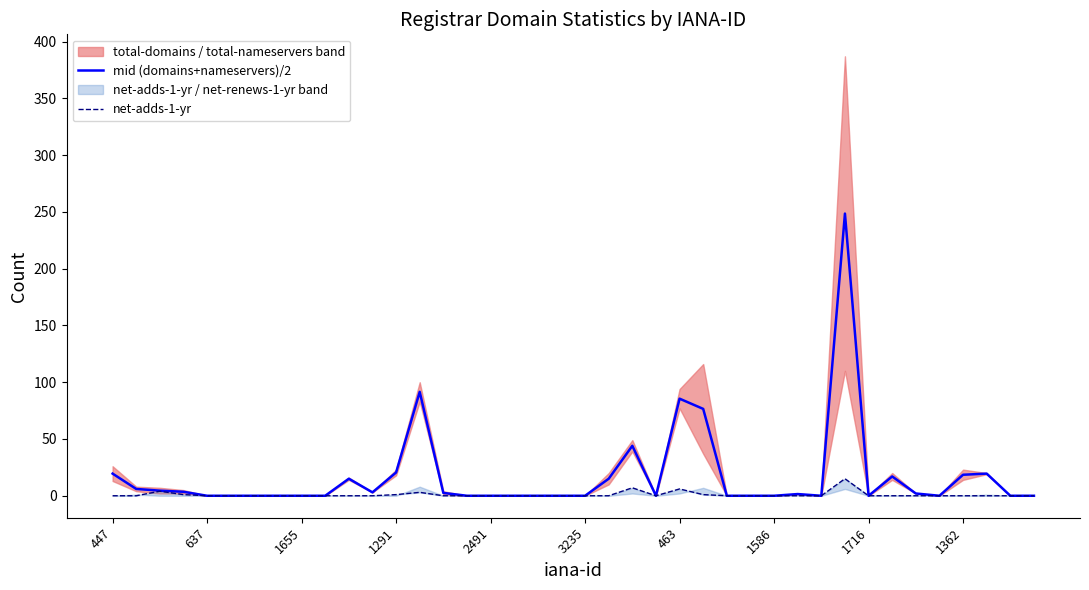

What position from the left is 35?

36